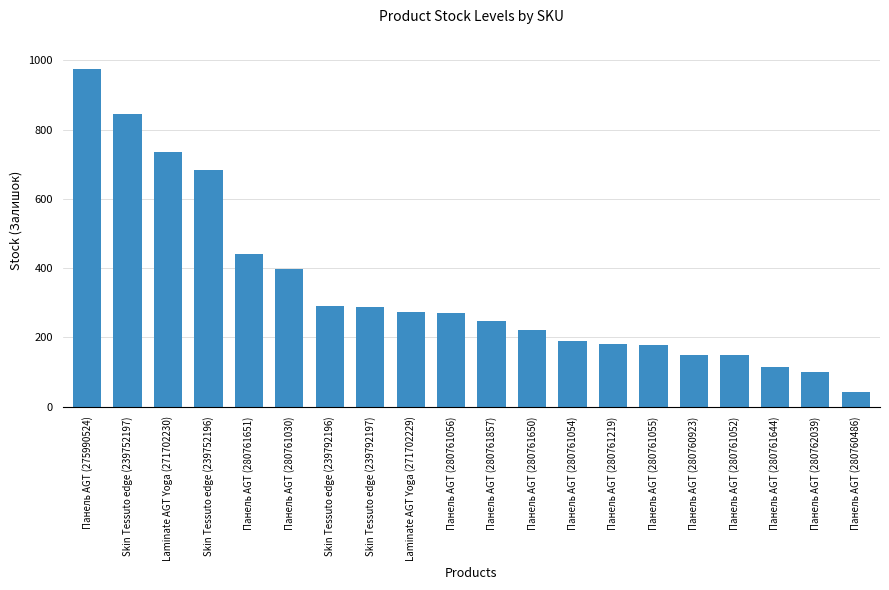

Which label corresponds to the smallest value in the chart?

Панель AGT (280760486)